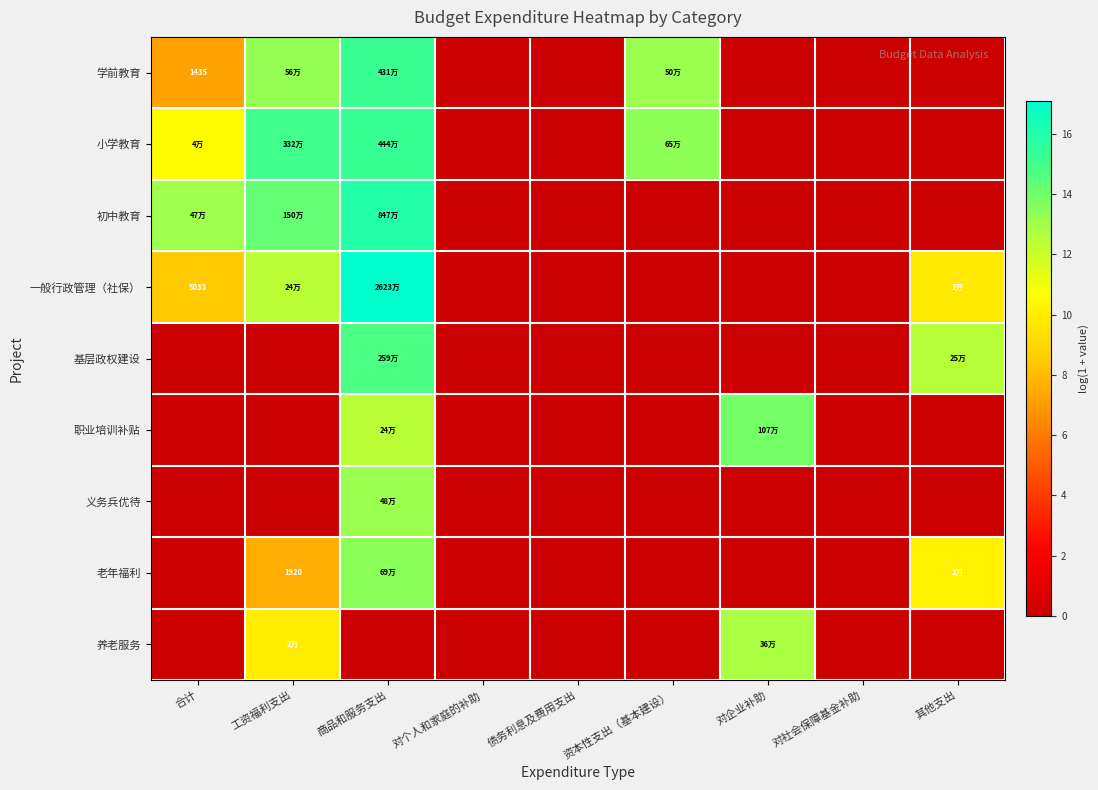

Which series has the largest range (max minus min)?

一般行政管理（社保）